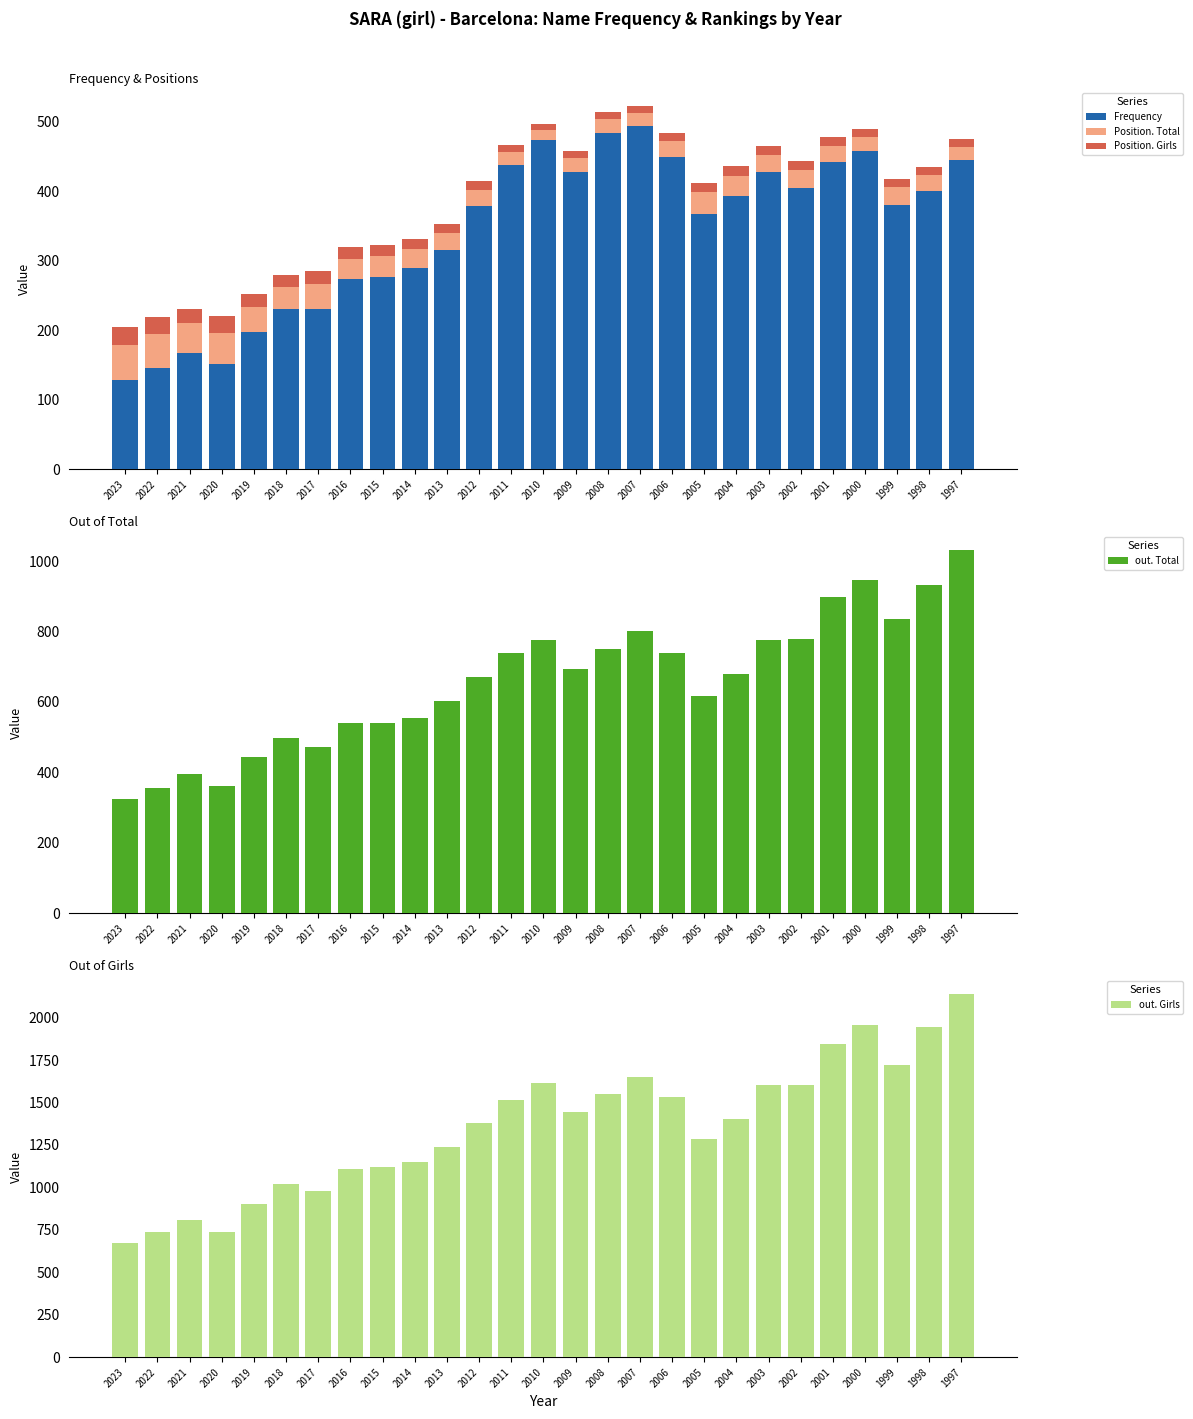

Where is out. Girls nearest to the value 1404?

2004